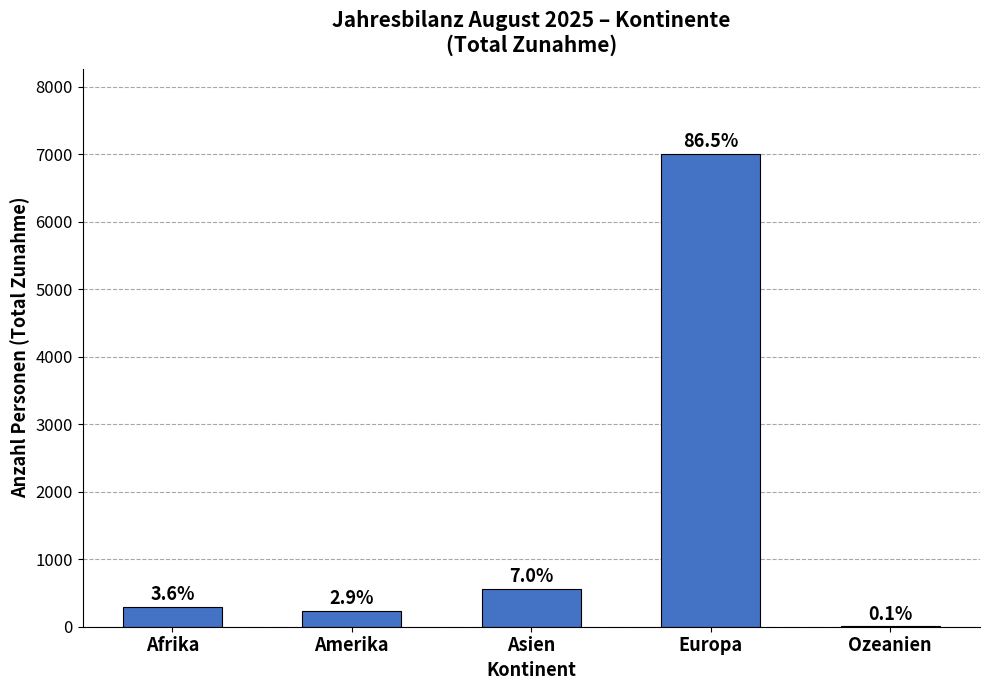

What is the average value?

1622